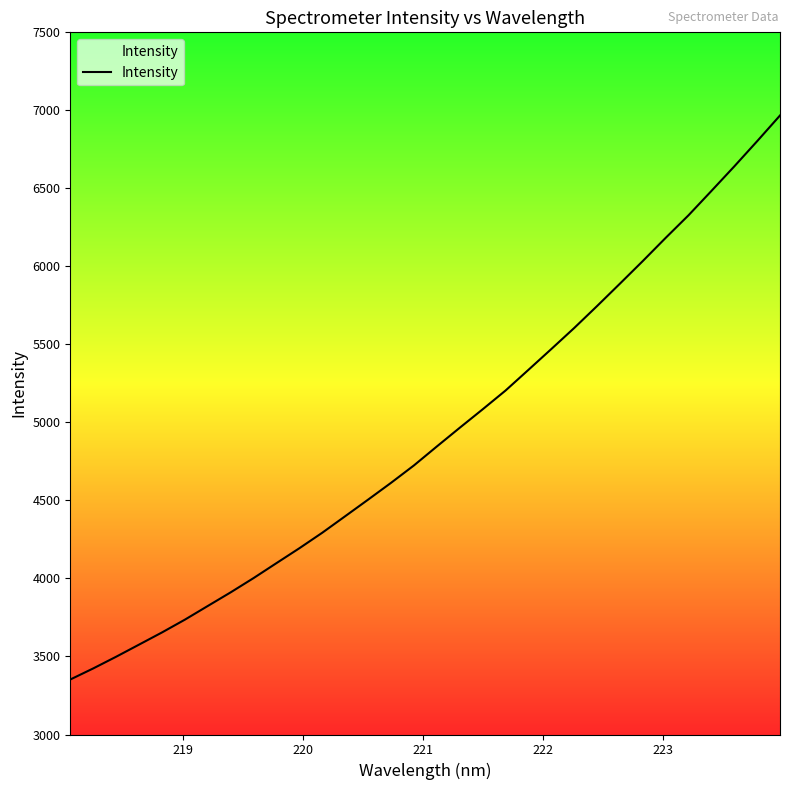

Does the chart display data point markers on the line(s)?

No